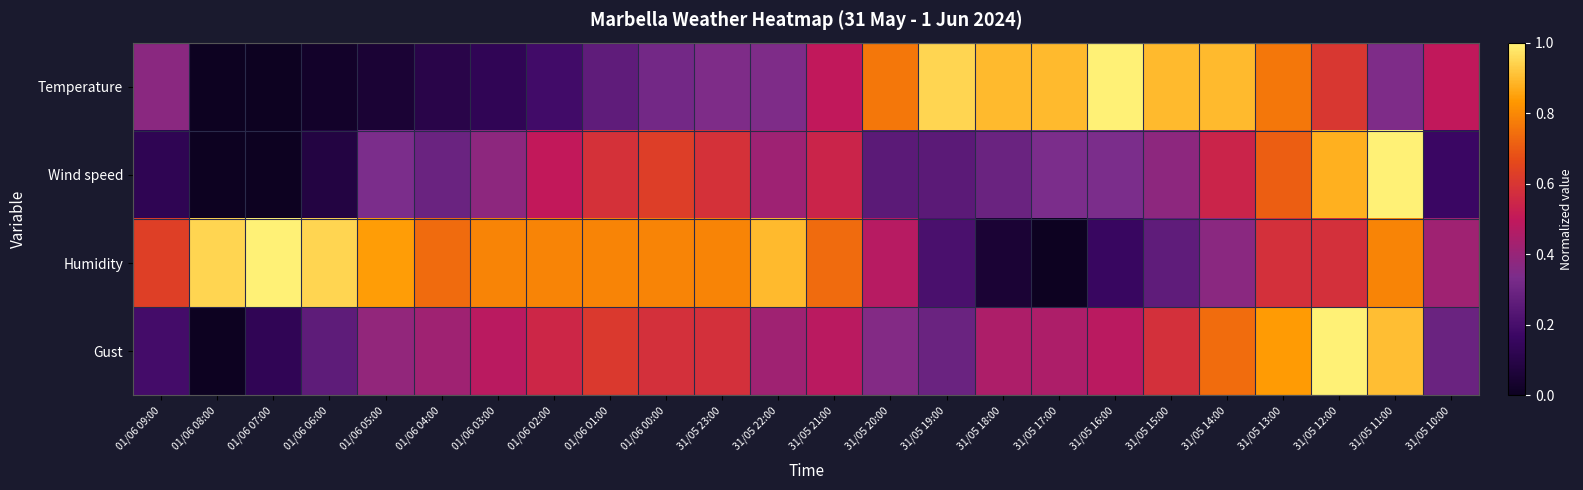

Reading right to left, what are all the values shown in this chart?

Temperature: 31/05 10:00=0.5	31/05 11:00=0.3	31/05 12:00=0.6	31/05 13:00=0.8	31/05 14:00=0.9	31/05 15:00=0.9	31/05 16:00=1.0	31/05 17:00=0.9	31/05 18:00=0.9	31/05 19:00=0.9	31/05 20:00=0.8	31/05 21:00=0.5	31/05 22:00=0.3	31/05 23:00=0.3	01/06 00:00=0.3	01/06 01:00=0.3	01/06 02:00=0.2	01/06 03:00=0.1	01/06 04:00=0.1	01/06 05:00=0.1	01/06 06:00=0.0	01/06 07:00=0.0	01/06 08:00=0.0	01/06 09:00=0.4
Wind speed: 31/05 10:00=0.2	31/05 11:00=1.0	31/05 12:00=0.9	31/05 13:00=0.7	31/05 14:00=0.5	31/05 15:00=0.4	31/05 16:00=0.3	31/05 17:00=0.3	31/05 18:00=0.3	31/05 19:00=0.2	31/05 20:00=0.2	31/05 21:00=0.5	31/05 22:00=0.4	31/05 23:00=0.6	01/06 00:00=0.6	01/06 01:00=0.6	01/06 02:00=0.5	01/06 03:00=0.4	01/06 04:00=0.3	01/06 05:00=0.3	01/06 06:00=0.1	01/06 07:00=0.0	01/06 08:00=0.0	01/06 09:00=0.1
Humidity: 31/05 10:00=0.4	31/05 11:00=0.8	31/05 12:00=0.6	31/05 13:00=0.6	31/05 14:00=0.4	31/05 15:00=0.3	31/05 16:00=0.2	31/05 17:00=0.0	31/05 18:00=0.1	31/05 19:00=0.2	31/05 20:00=0.5	31/05 21:00=0.7	31/05 22:00=0.9	31/05 23:00=0.8	01/06 00:00=0.8	01/06 01:00=0.8	01/06 02:00=0.8	01/06 03:00=0.8	01/06 04:00=0.7	01/06 05:00=0.8	01/06 06:00=0.9	01/06 07:00=1.0	01/06 08:00=0.9	01/06 09:00=0.6
Gust: 31/05 10:00=0.3	31/05 11:00=0.9	31/05 12:00=1.0	31/05 13:00=0.8	31/05 14:00=0.7	31/05 15:00=0.6	31/05 16:00=0.5	31/05 17:00=0.5	31/05 18:00=0.5	31/05 19:00=0.3	31/05 20:00=0.4	31/05 21:00=0.5	31/05 22:00=0.4	31/05 23:00=0.6	01/06 00:00=0.6	01/06 01:00=0.6	01/06 02:00=0.5	01/06 03:00=0.5	01/06 04:00=0.4	01/06 05:00=0.4	01/06 06:00=0.3	01/06 07:00=0.1	01/06 08:00=0.0	01/06 09:00=0.2